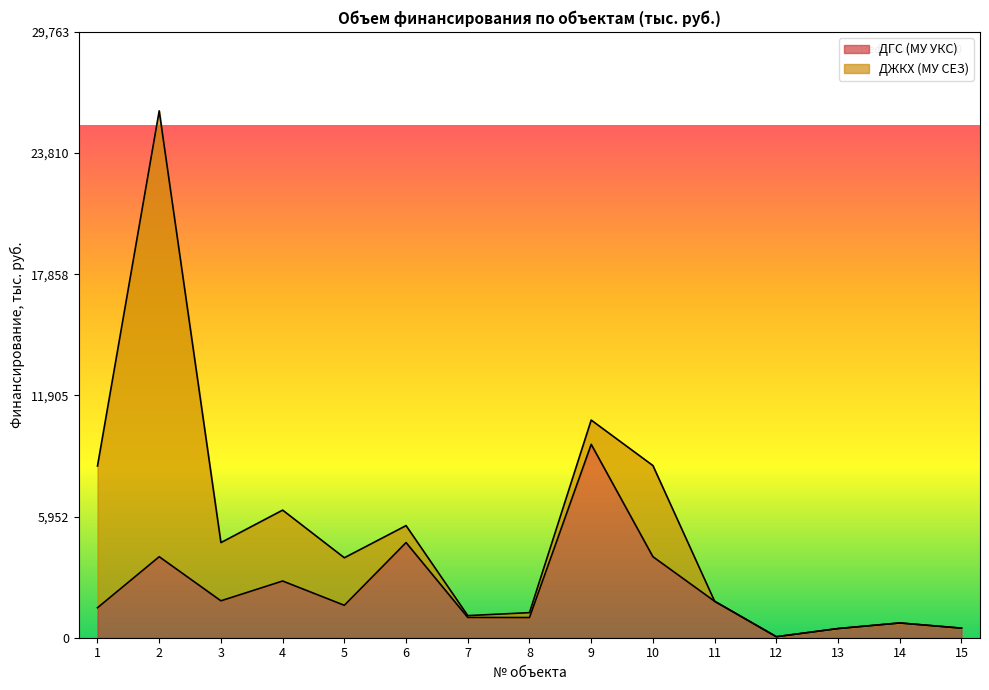

What is the sum of the values at 5 and 2?

5572.4